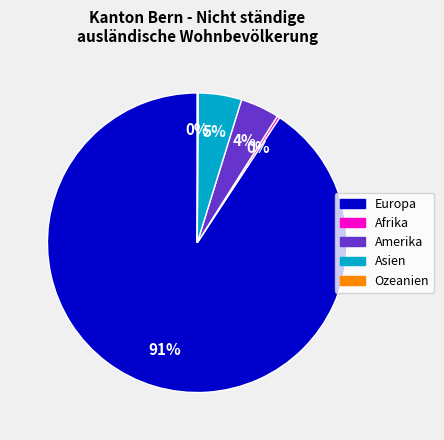

Is the sum of Amerika and Asien greater than half?

No